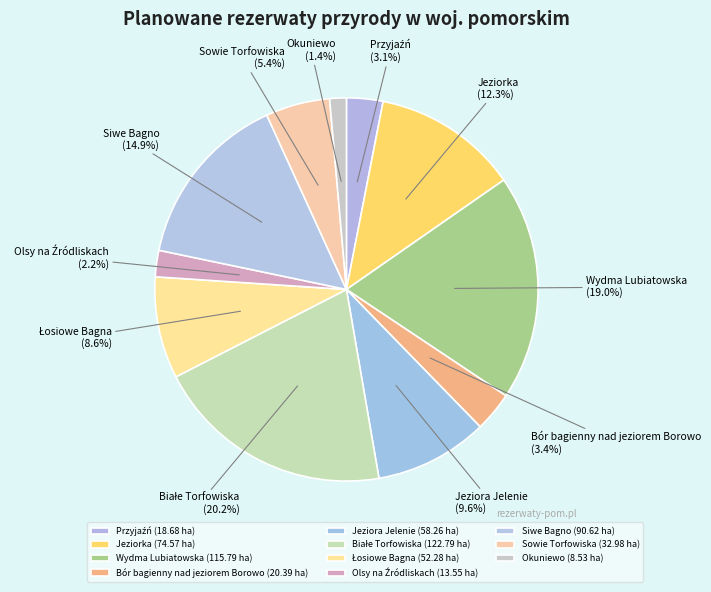

Which has a higher value, Siwe Bagno or Jeziorka?

Siwe Bagno